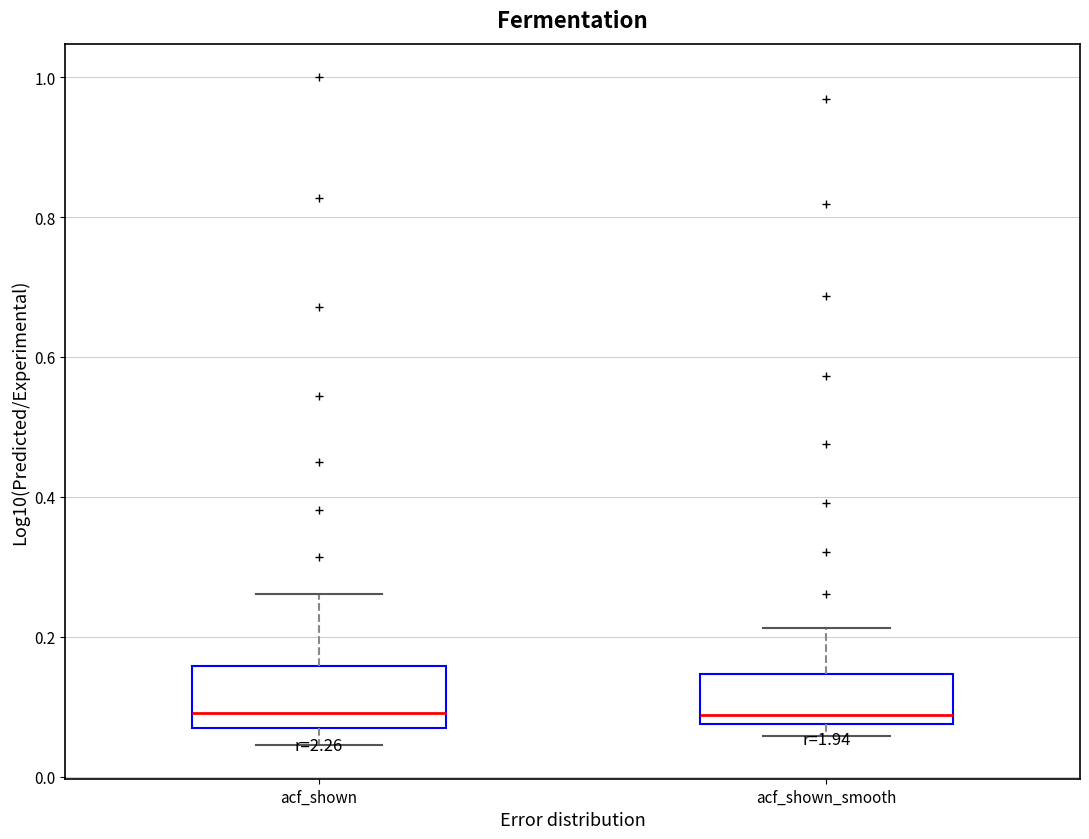

Reading left to right, transcribe this box plot: for each box, give where its median line is, the range the box spans, and where its two whiskers end, as read against the y-axis. The values are not printed on the chart, so give them approximately, as read against the axis.

acf_shown: median 0.10, box 0.08 to 0.16, whiskers 0.04 to 0.26
acf_shown_smooth: median 0.08 (just above the box's lower edge), box 0.08 to 0.14, whiskers 0.06 to 0.22